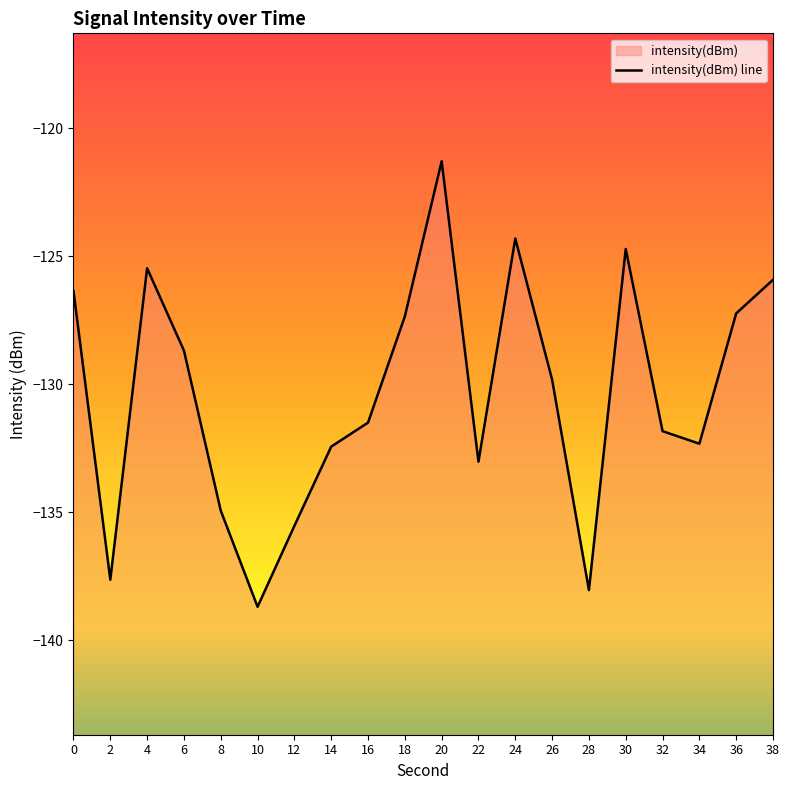

Rank the categories by value from highest to lowest.

20, 24, 30, 4, 38, 0, 36, 18, 6, 26, 16, 32, 34, 14, 22, 8, 12, 2, 28, 10